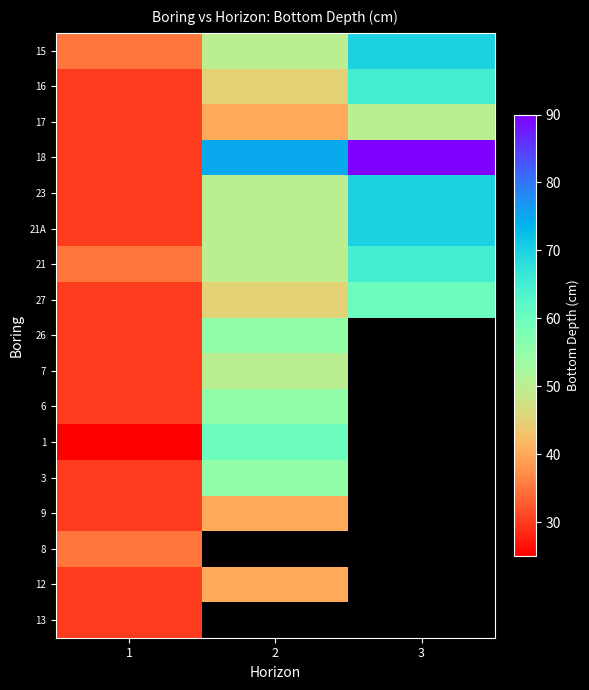

What is the difference between the highest and lowest values at 1?

10.0